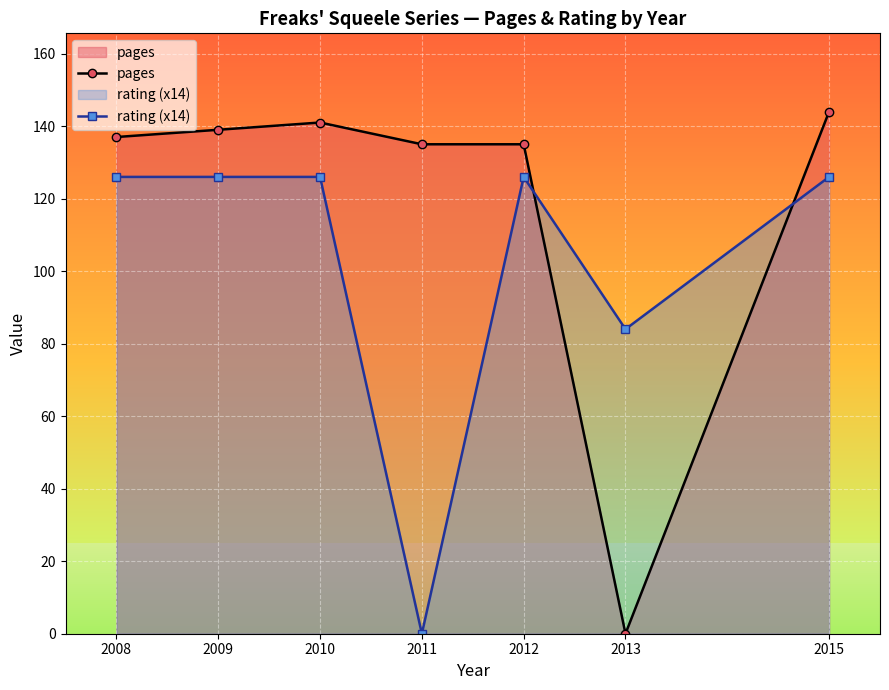

How many series are shown in this chart?

2